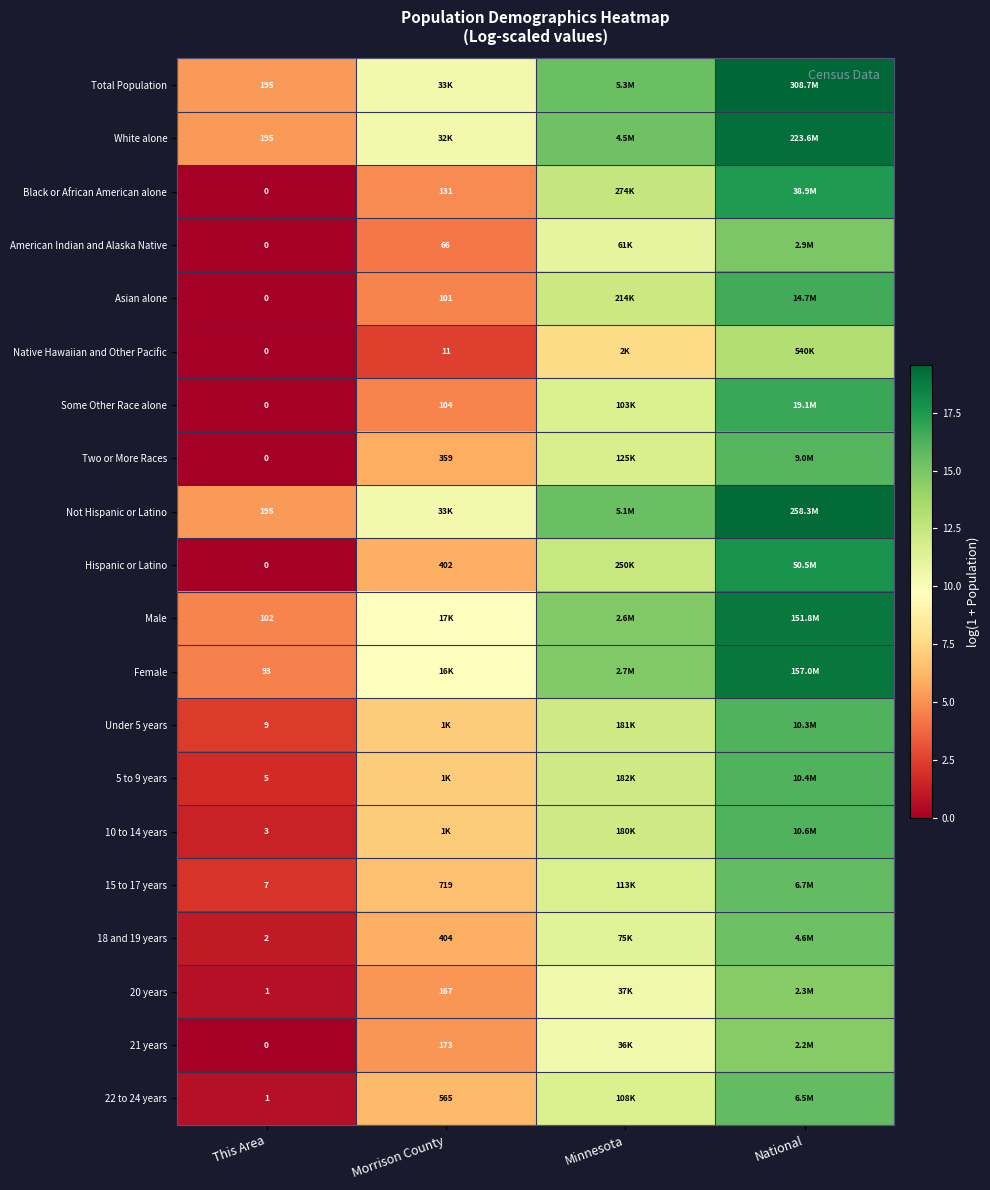

Is it true that 10 to 14 years equals 12.1 at Minnesota?

True